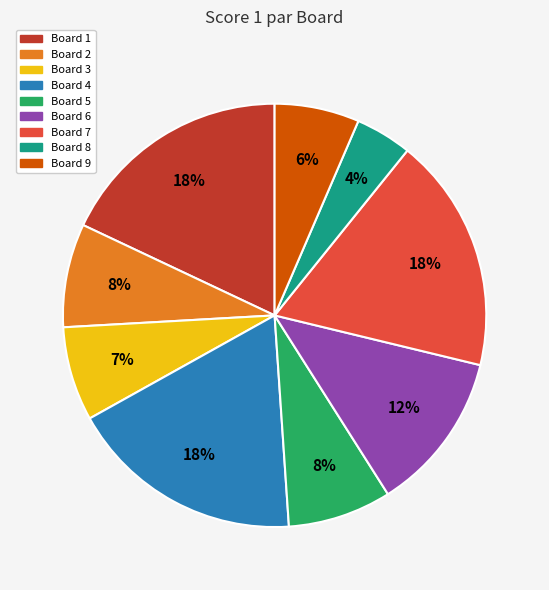

Which category has the smallest portion of the pie?

Board 8